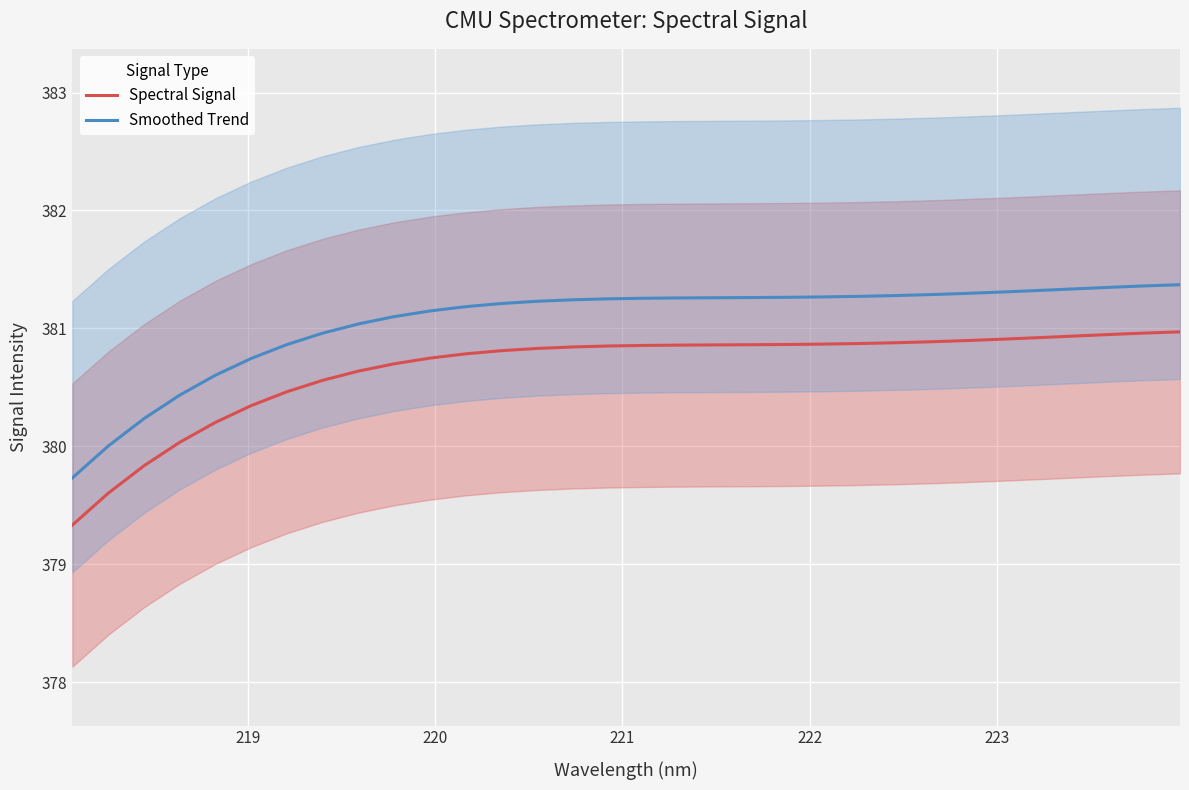

True or false: Spectral Signal and Smoothed Trend intersect in this chart.

False